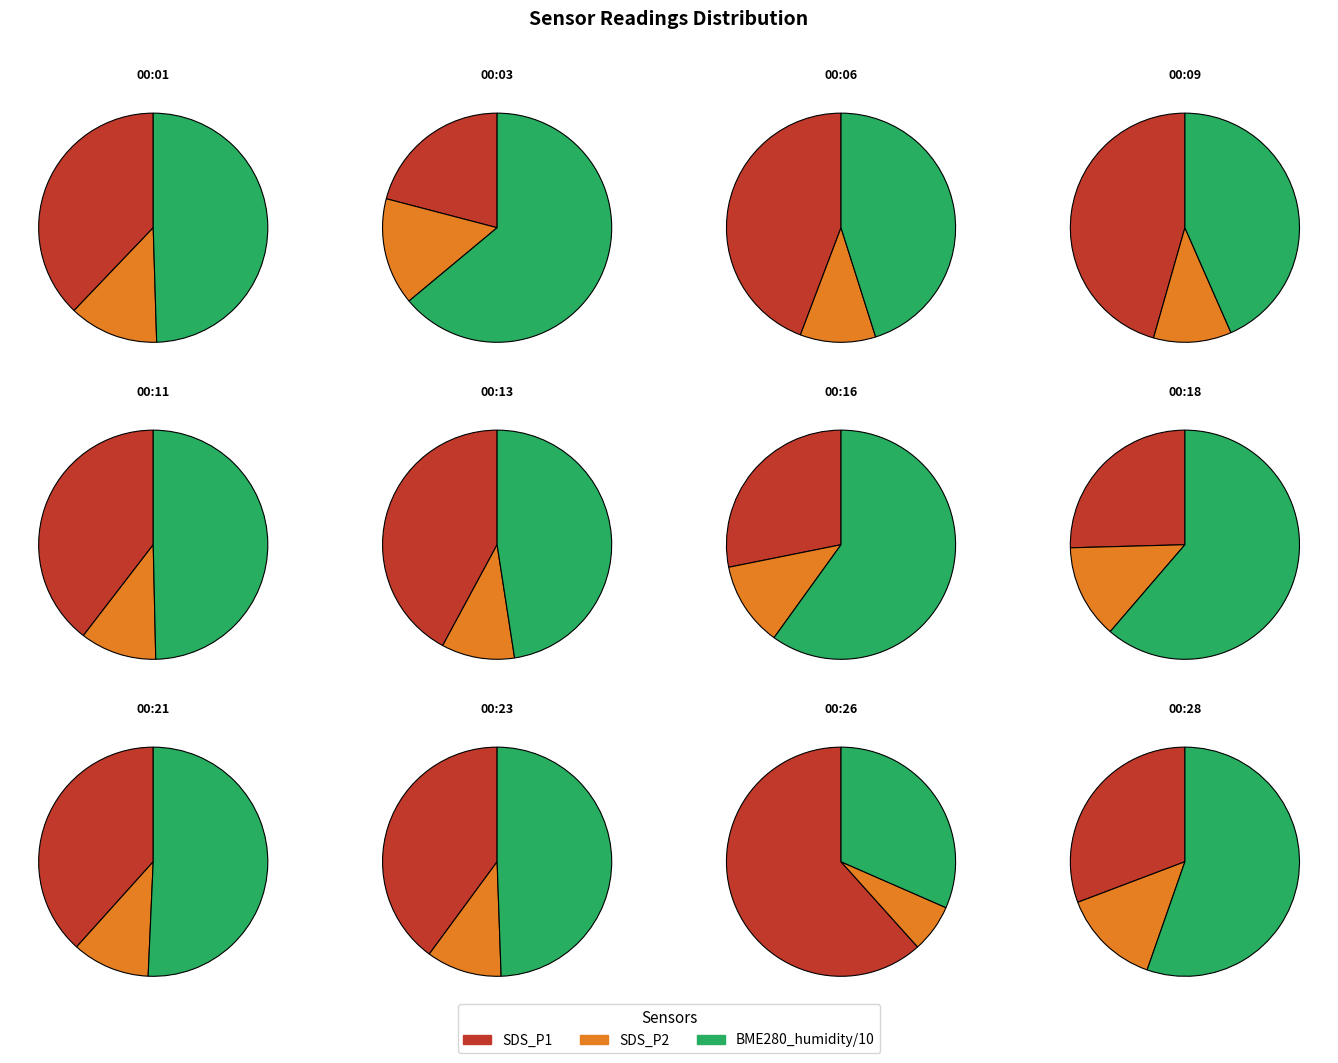

To the nearest percent, what is the combined percentage of 00:21 and 00:09?

17%